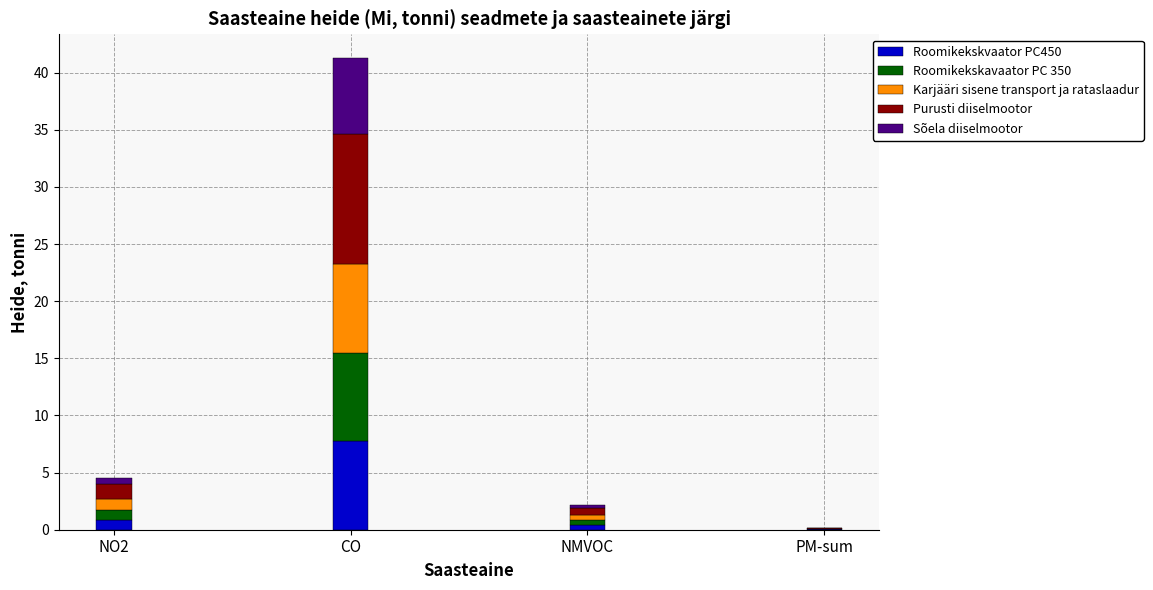

Which category has the highest value in the Roomikekskvaator PC450 series?

CO